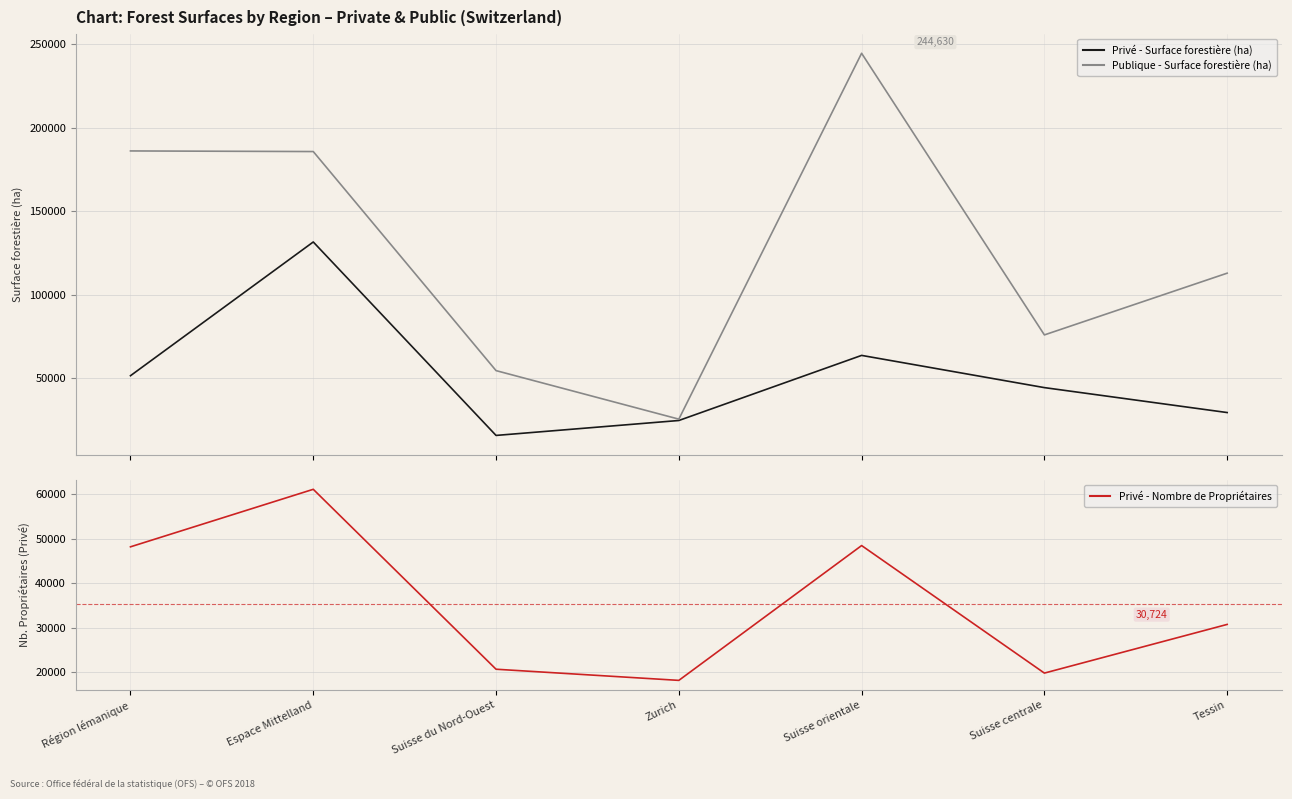

What is the spread (max minus min) of values at Suisse du Nord-Ouest?

38848